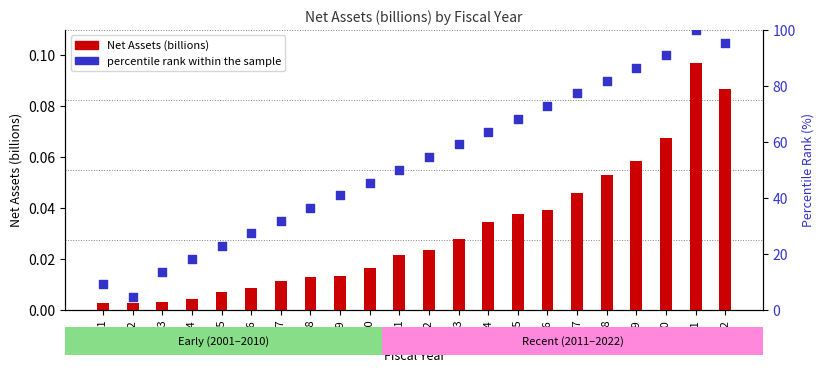

What is the total value across all series at 2009?

40.9